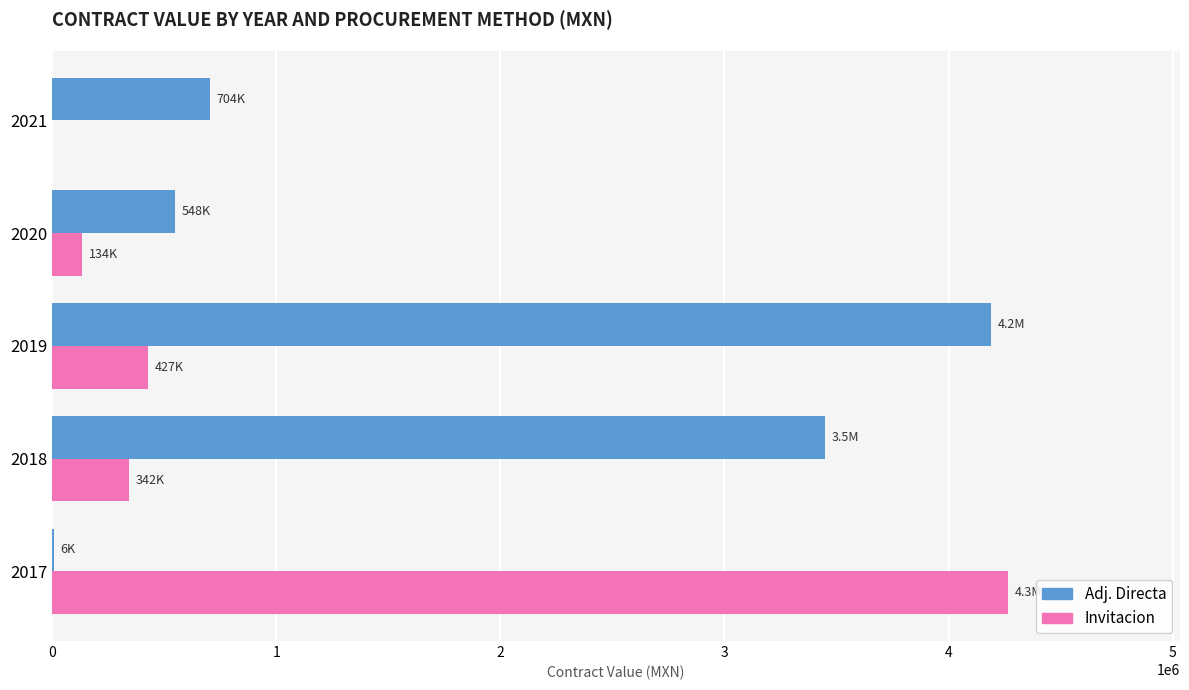

What is the maximum value shown in the chart?

4265095.0